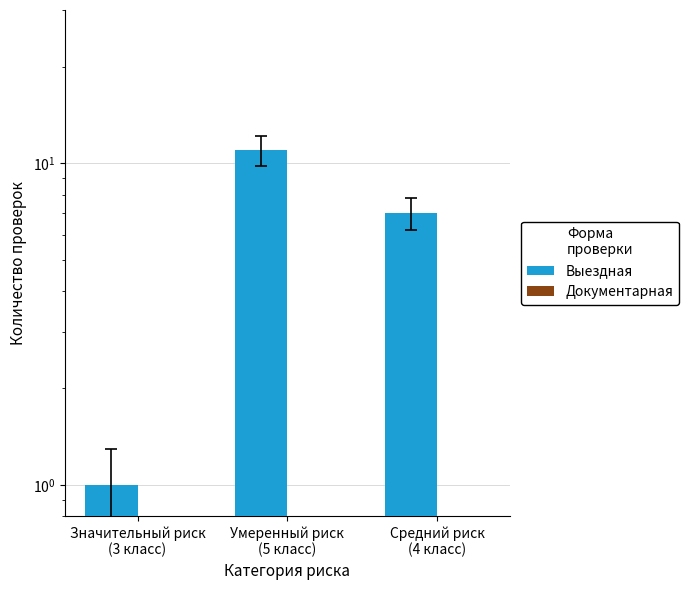

The Выездная series shows 15 at Умеренный риск
(5 класс). True or false?

False